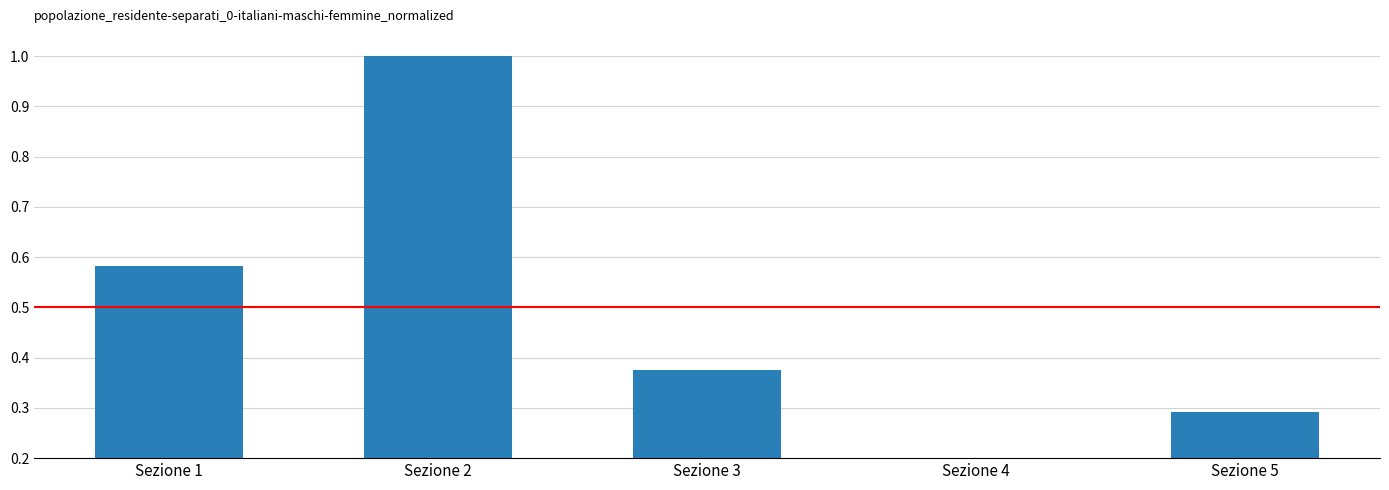

What is the difference between the values at Sezione 1 and Sezione 4?

0.5